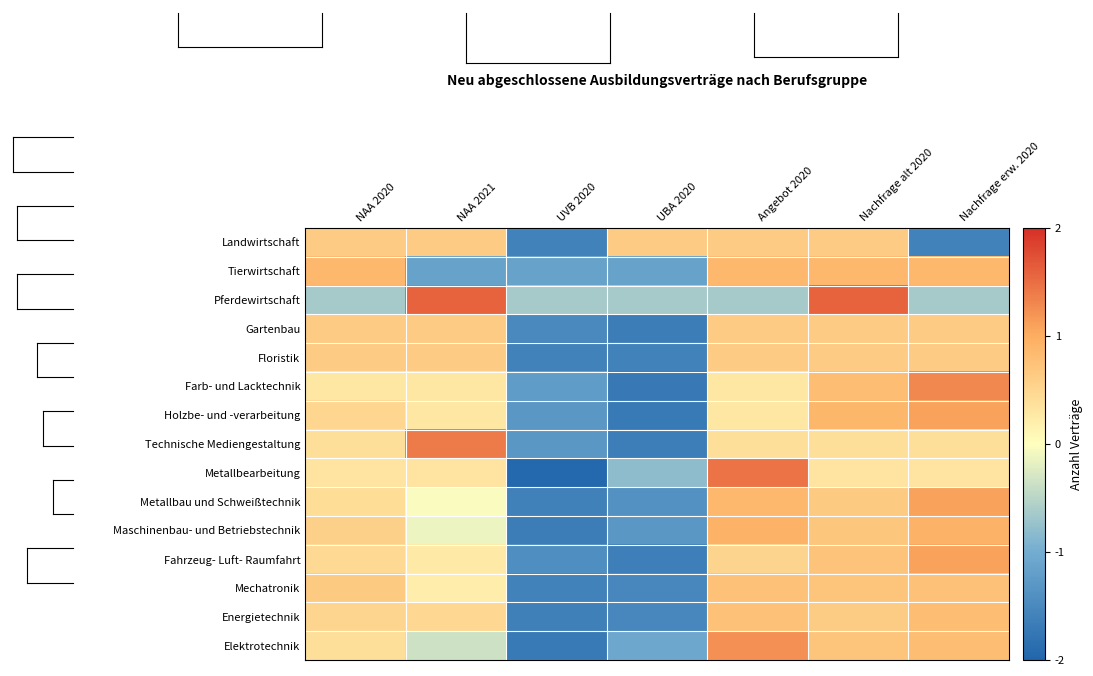

At which category is the sum across all series the highest?

Nachfrage alt 2020